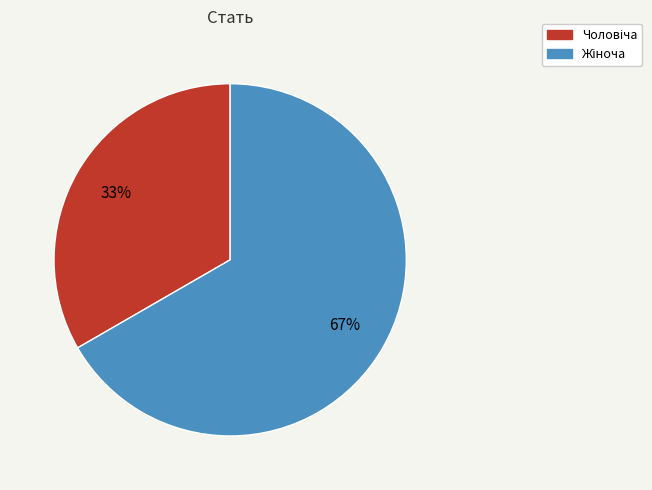

Is there any slice that represents more than half of the pie?

Yes